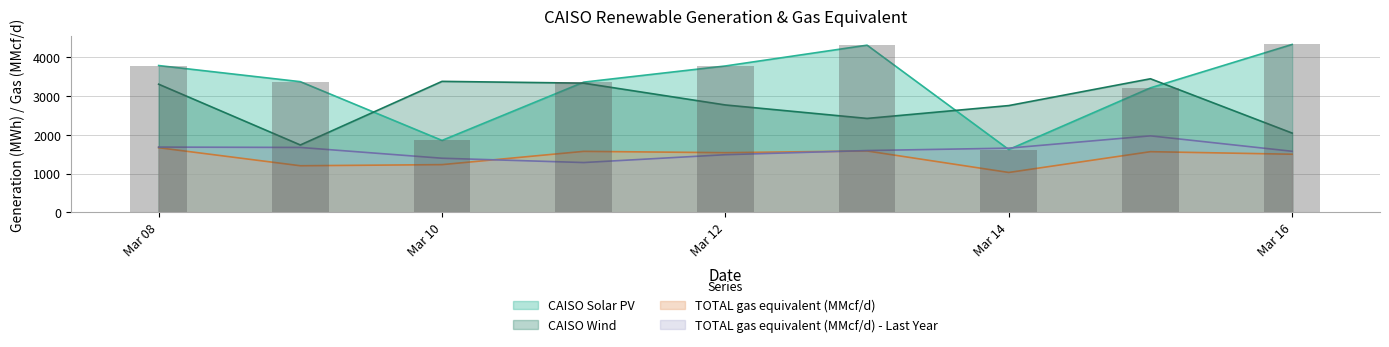

At Mar 12, list the series in order from largest to smallest.

CAISO Solar PV, CAISO Wind, TOTAL gas equivalent (MMcf/d), TOTAL gas equivalent (MMcf/d) - Last Year